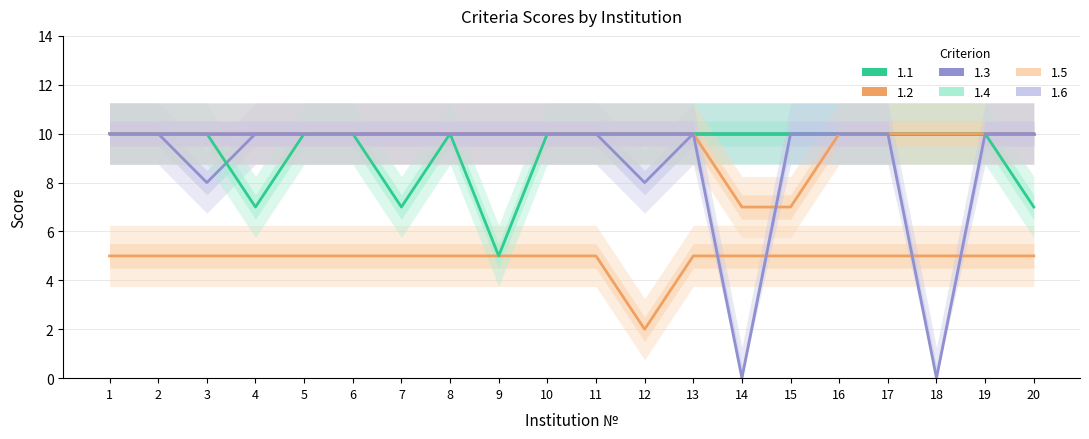

What is the lowest value of the 1.3 series?

8